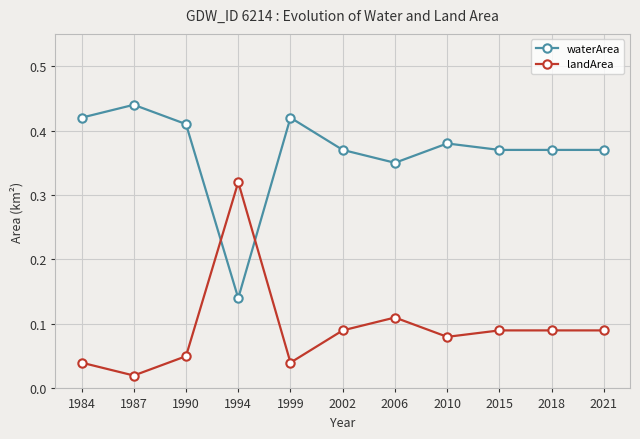

What are all the series names shown in the legend?

waterArea, landArea